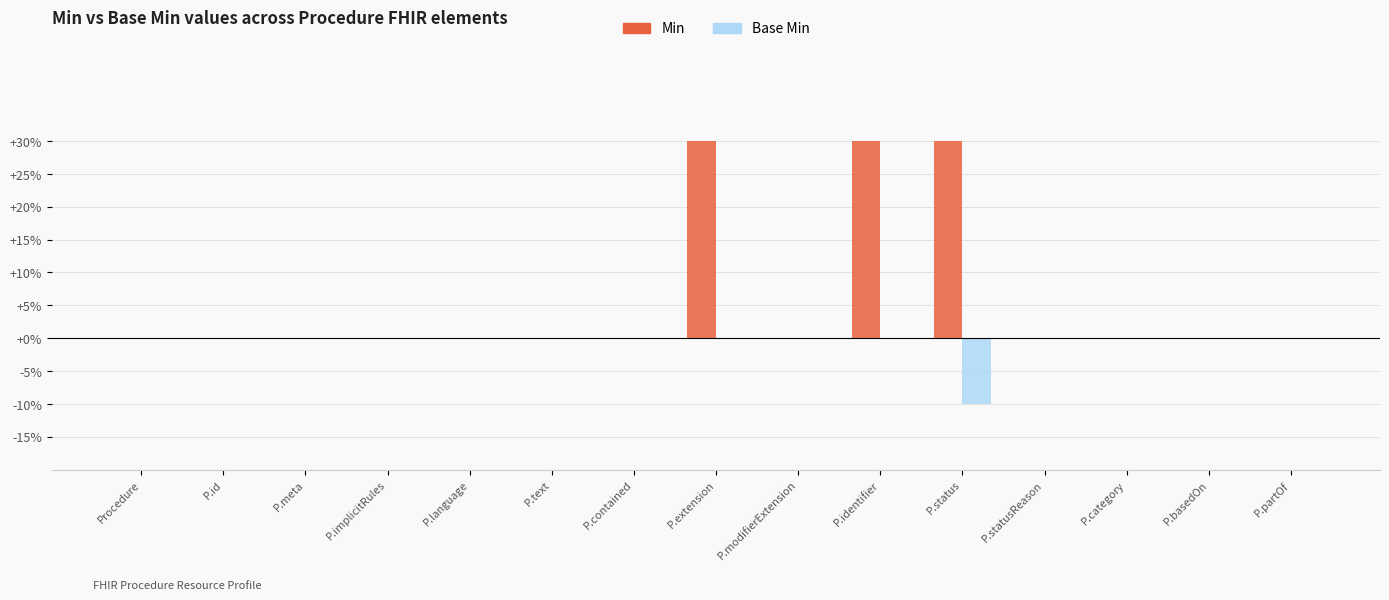

What are all the series names shown in the legend?

Min, Base Min